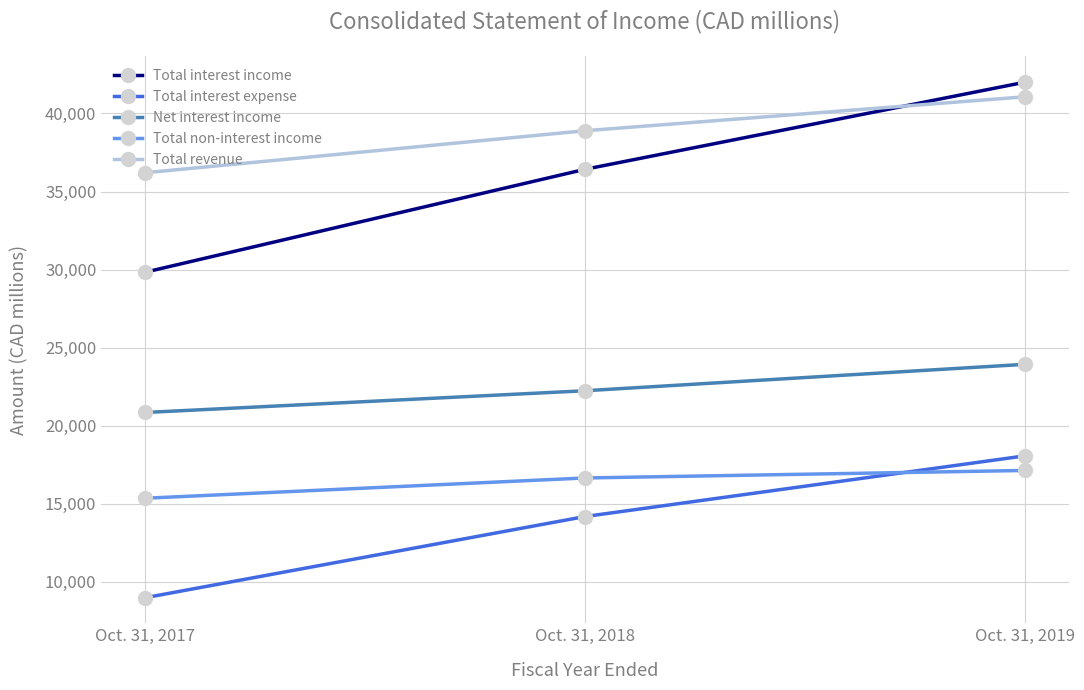

Between Oct. 31, 2018 and Oct. 31, 2019, which series saw the biggest shift?

Total interest income